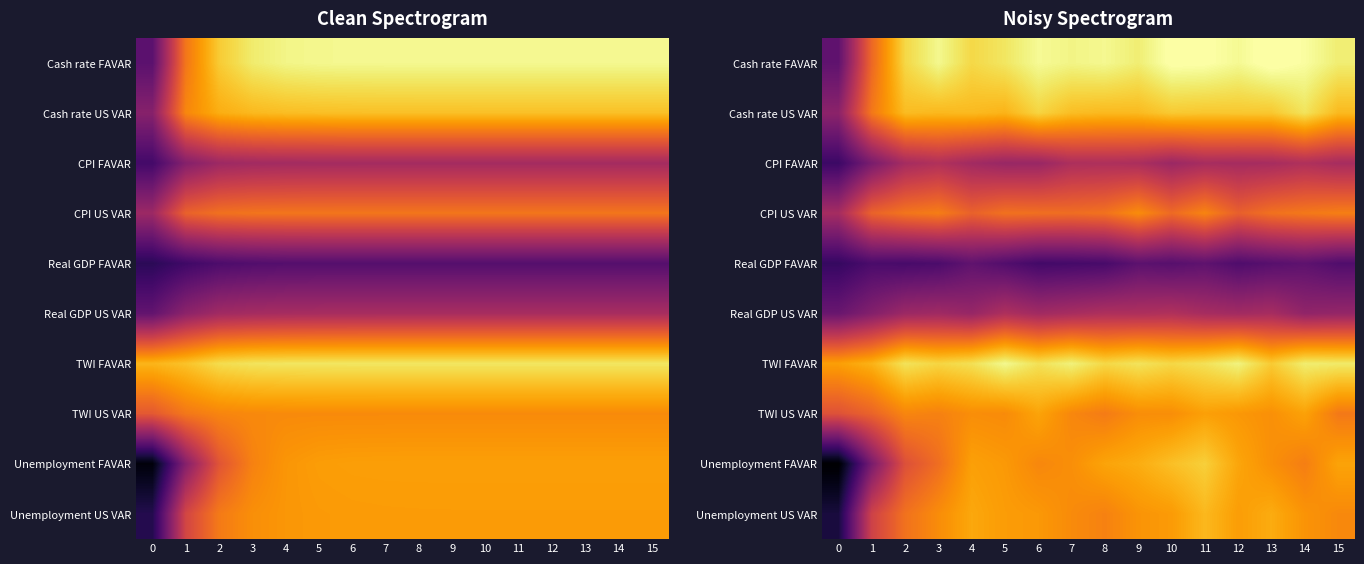

At 1, list the series in order from largest to smallest.

TWI FAVAR, Cash rate US VAR, Cash rate FAVAR, TWI US VAR, CPI US VAR, Unemployment US VAR, Real GDP US VAR, CPI FAVAR, Unemployment FAVAR, Real GDP FAVAR